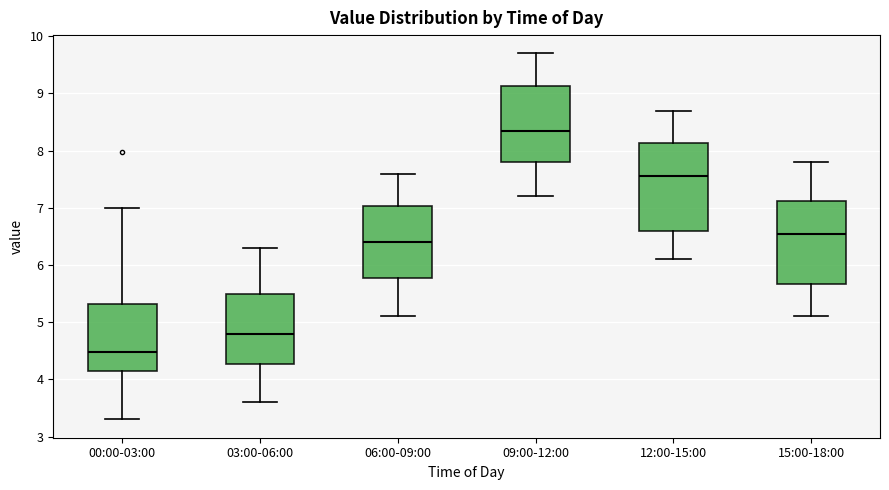

Which box has the highest median line?

09:00-12:00